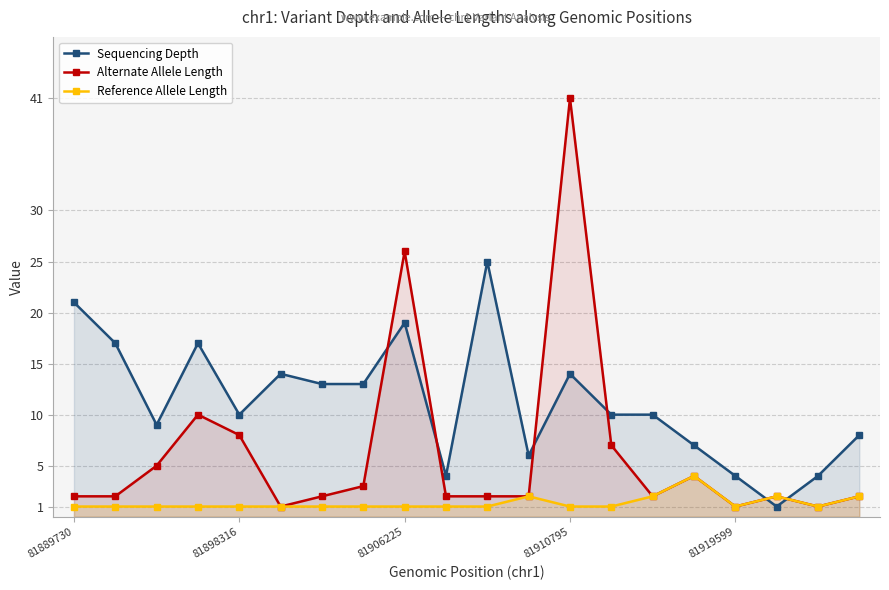

Reading right to left, extract all data points from this chart.

Sequencing Depth: 8	4	1	4	7	10	10	14	6	25	4	19	13	13	14	10	17	9	17	21
Alternate Allele Length: 2	1	2	1	4	2	7	41	2	2	2	26	3	2	1	8	10	5	2	2
Reference Allele Length: 2	1	2	1	4	2	1	1	2	1	1	1	1	1	1	1	1	1	1	1